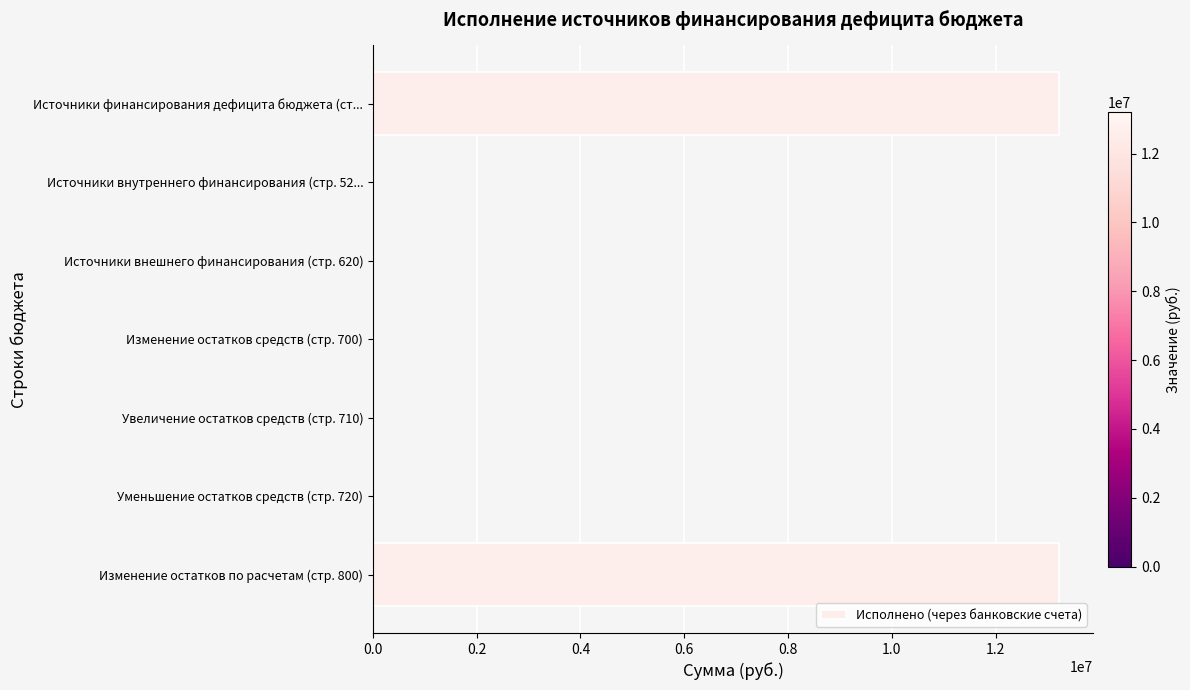

Are the bars grouped side by side (vs. stacked)?

No